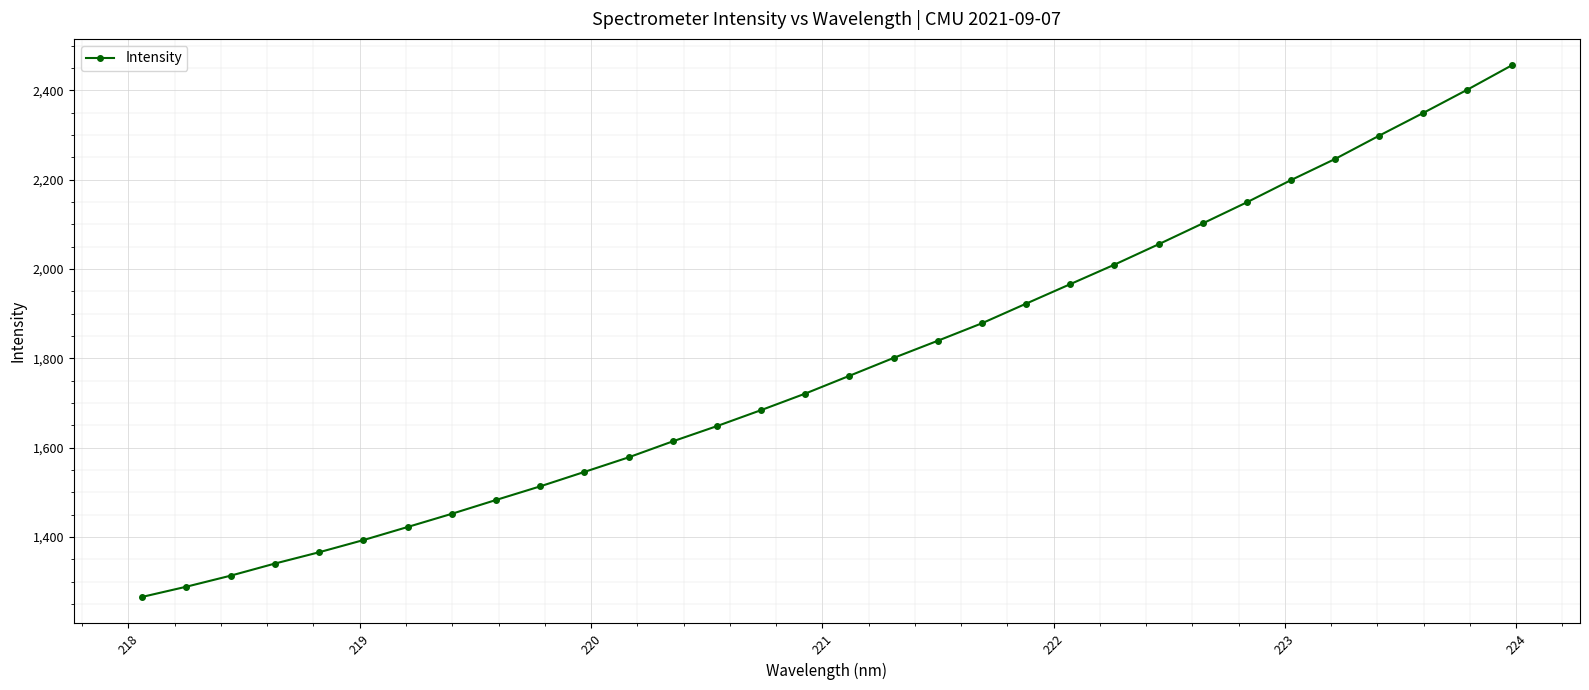

What is the average value?

1783.3